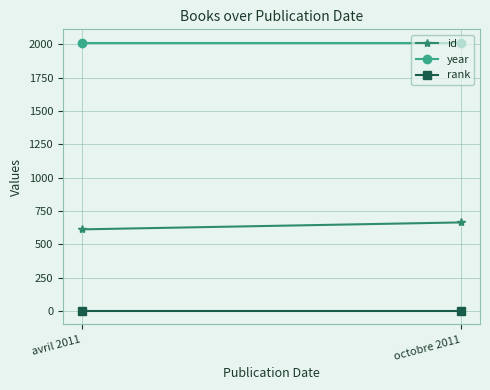

At how many categories does at least one series exceed 1303?

2